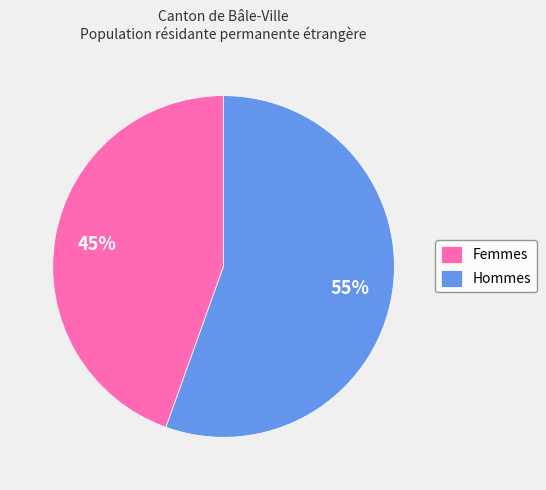

Is there any slice that represents more than half of the pie?

Yes